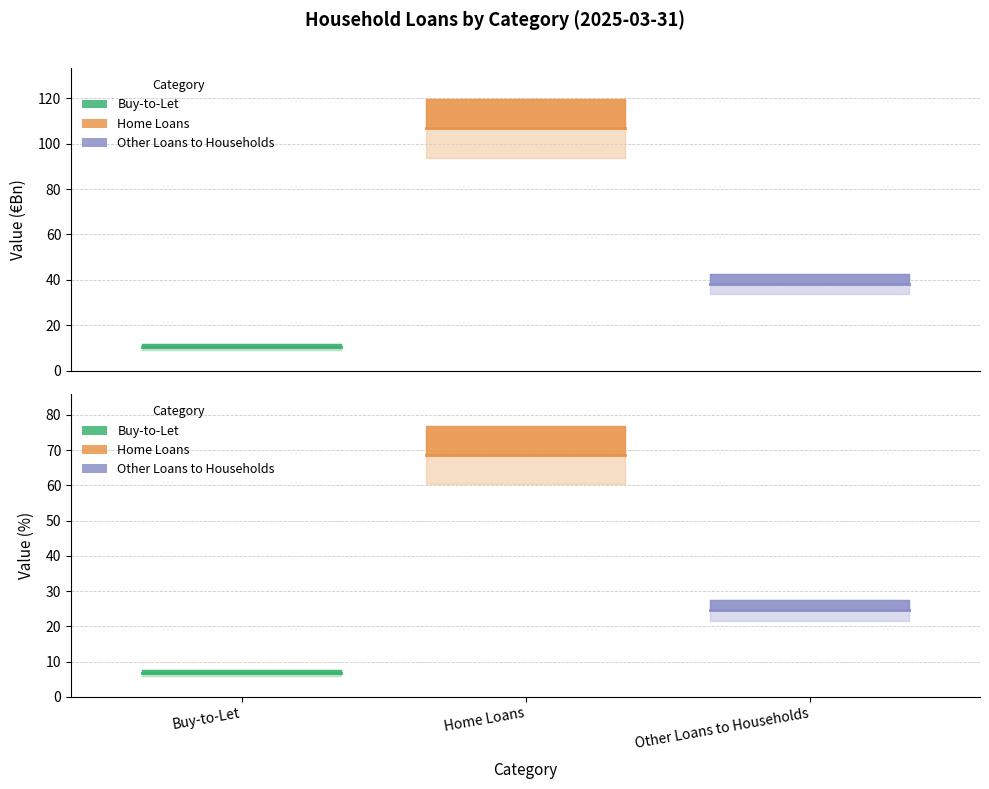

What is the sum of the Value (%) values at Buy-to-Let and Other Loans to Households?

31.3